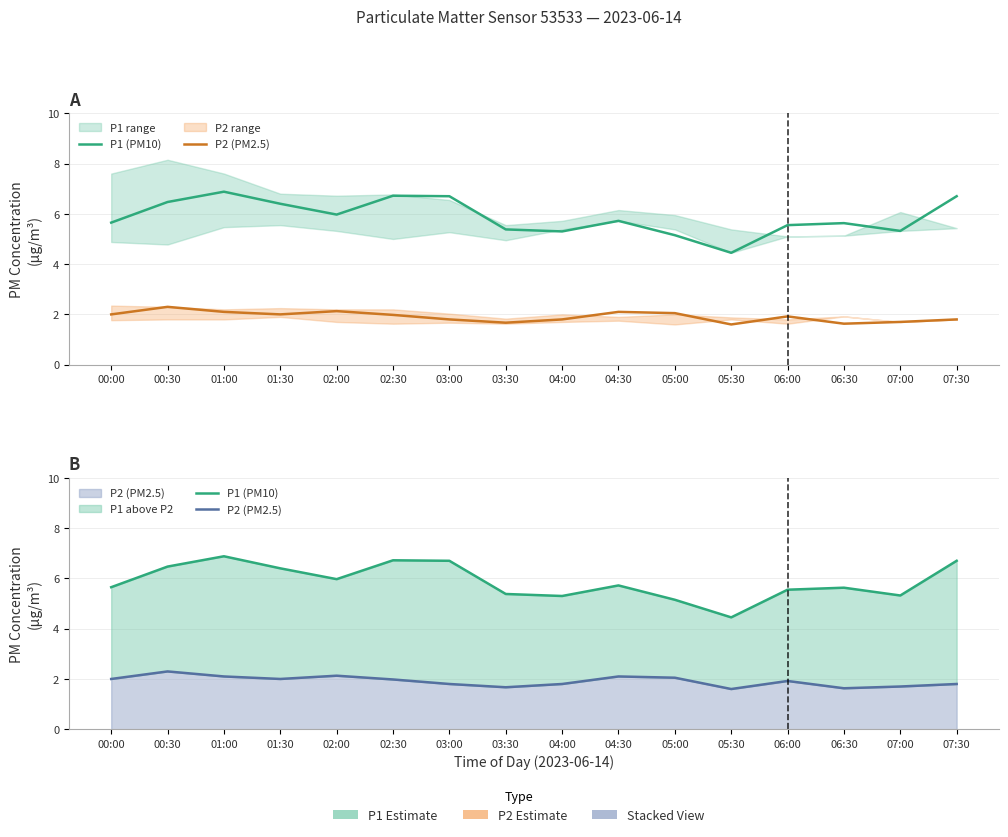

What is the greatest value displayed?

6.9